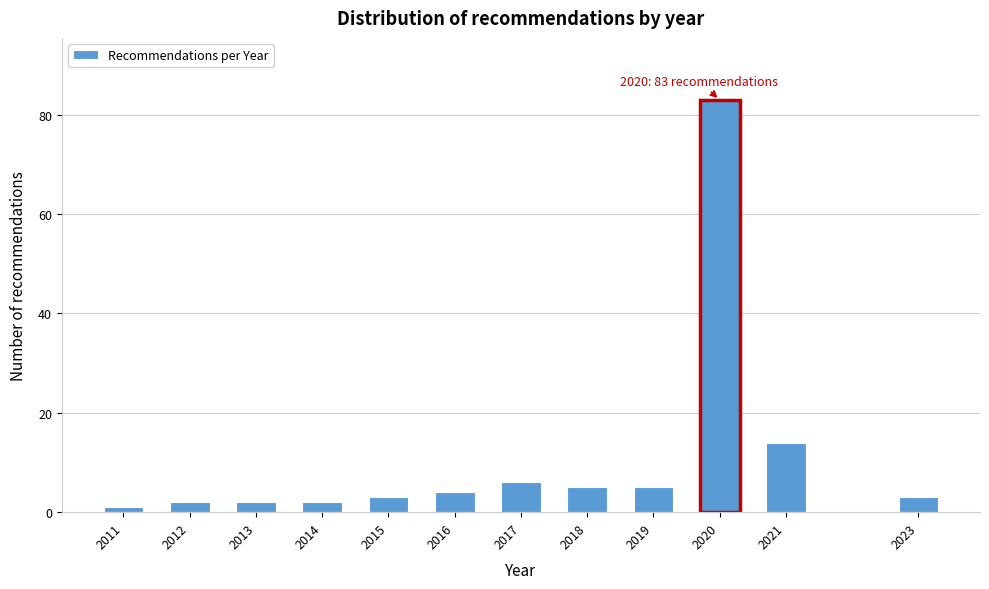

Reading left to right, transcribe all the data shown in this chart.

1	2	2	2	3	4	6	5	5	83	14	3